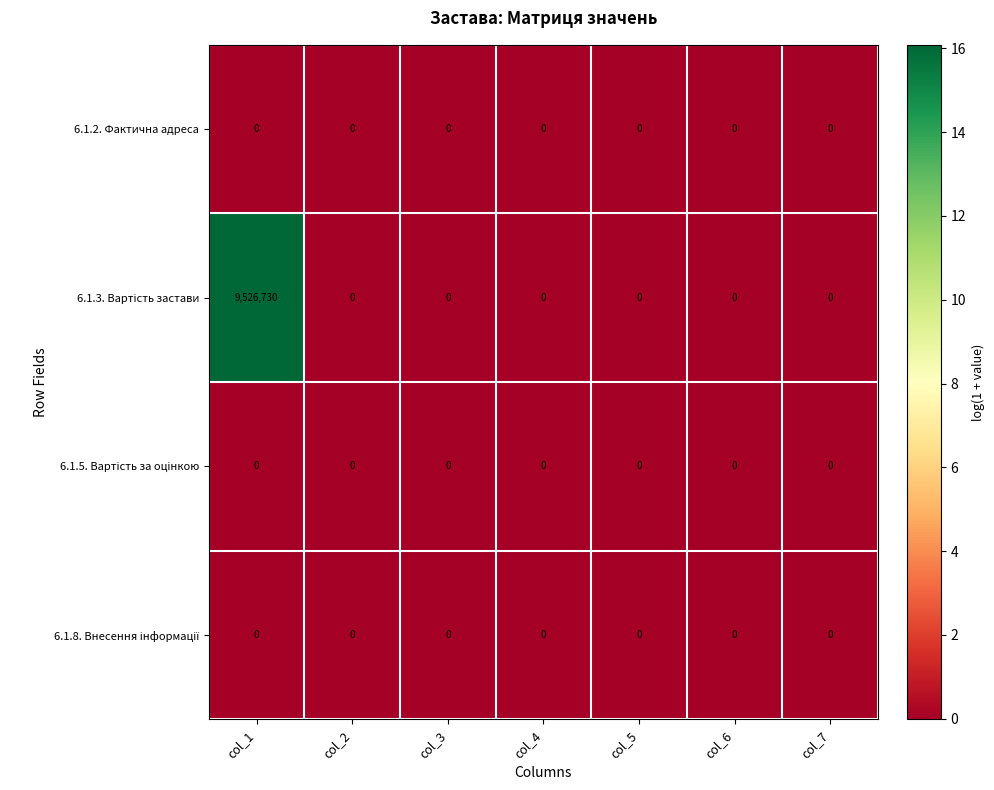

At which category is the sum across all series the highest?

col_1